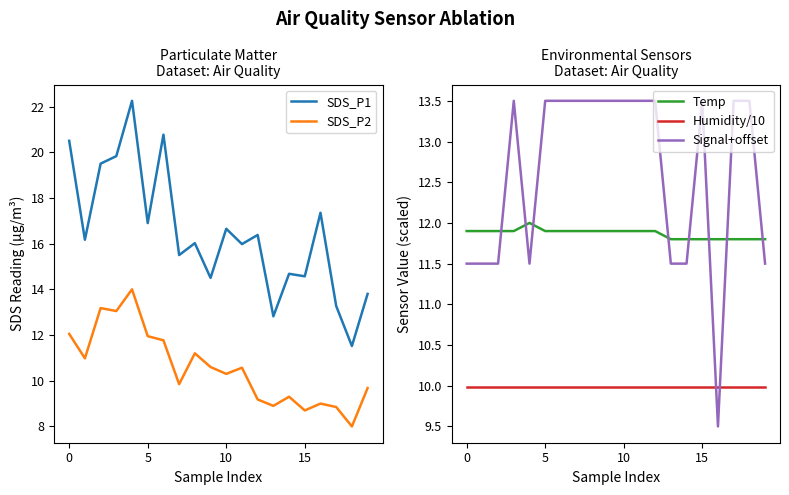

Rank the series by their maximum value, from highest to lowest.

SDS_P1, SDS_P2, Signal+offset, Temp, Humidity/10